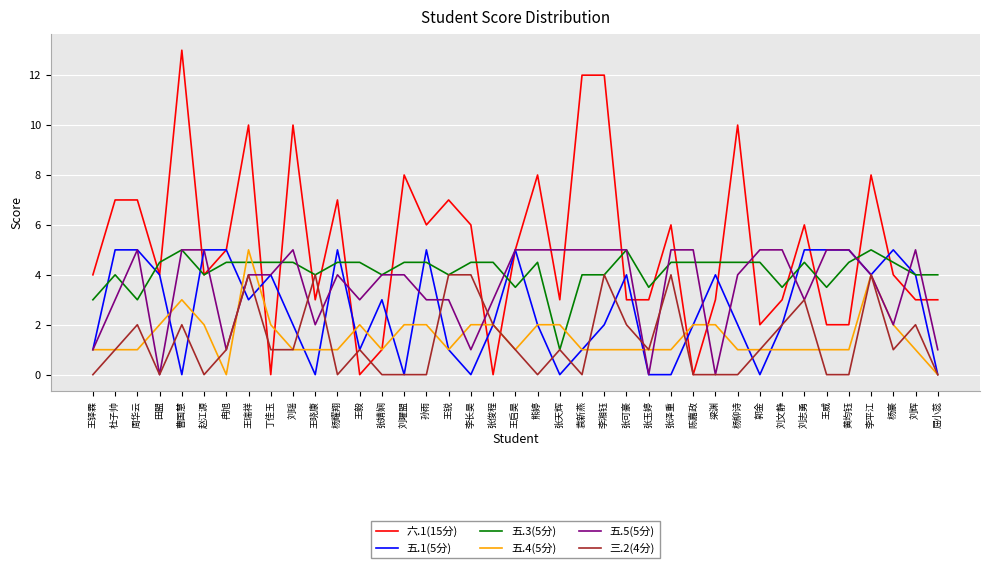

At which label does 六.1(15分) reach its peak?

曹国慧